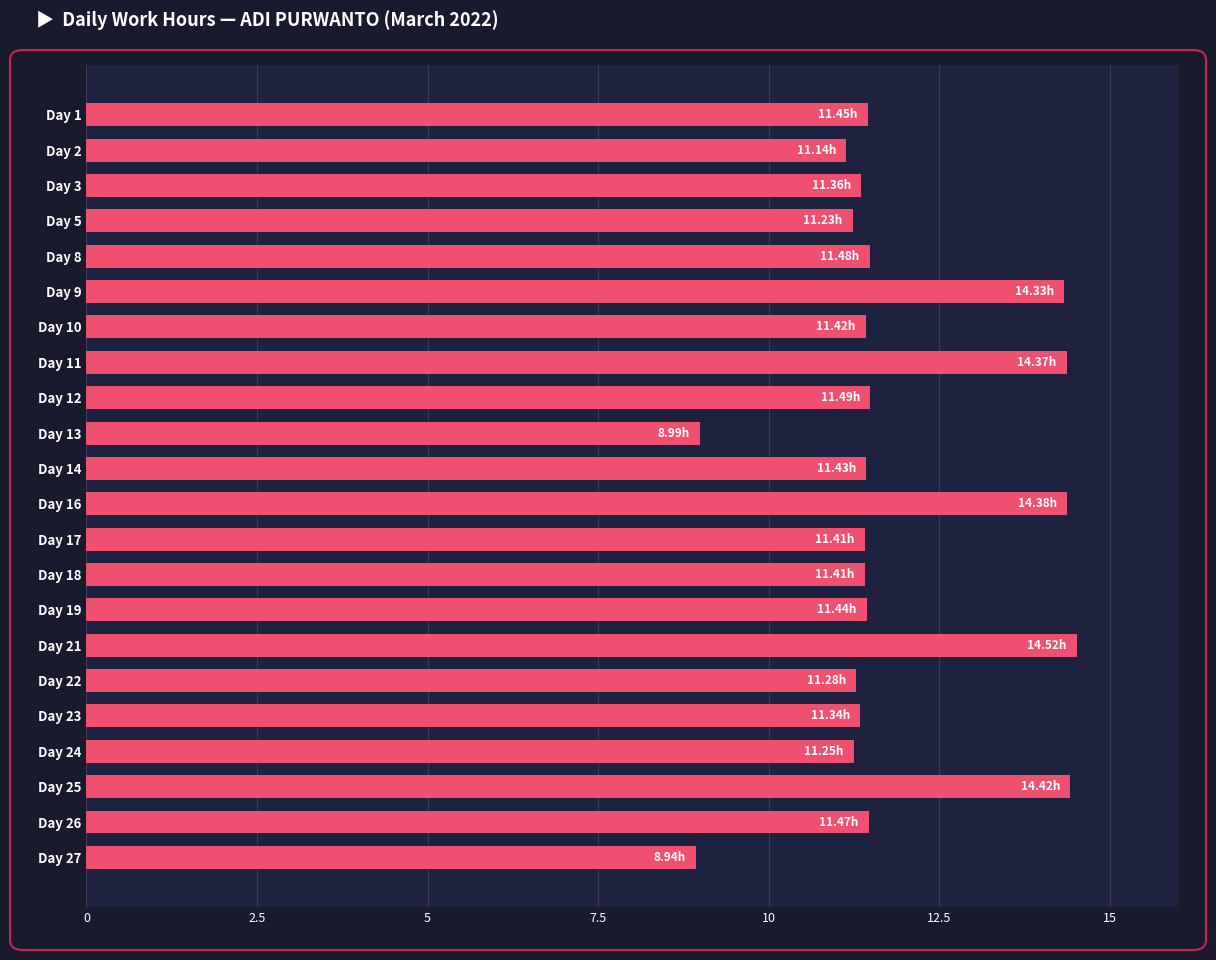

What is the change in value from Day 5 to Day 21?

+3.3